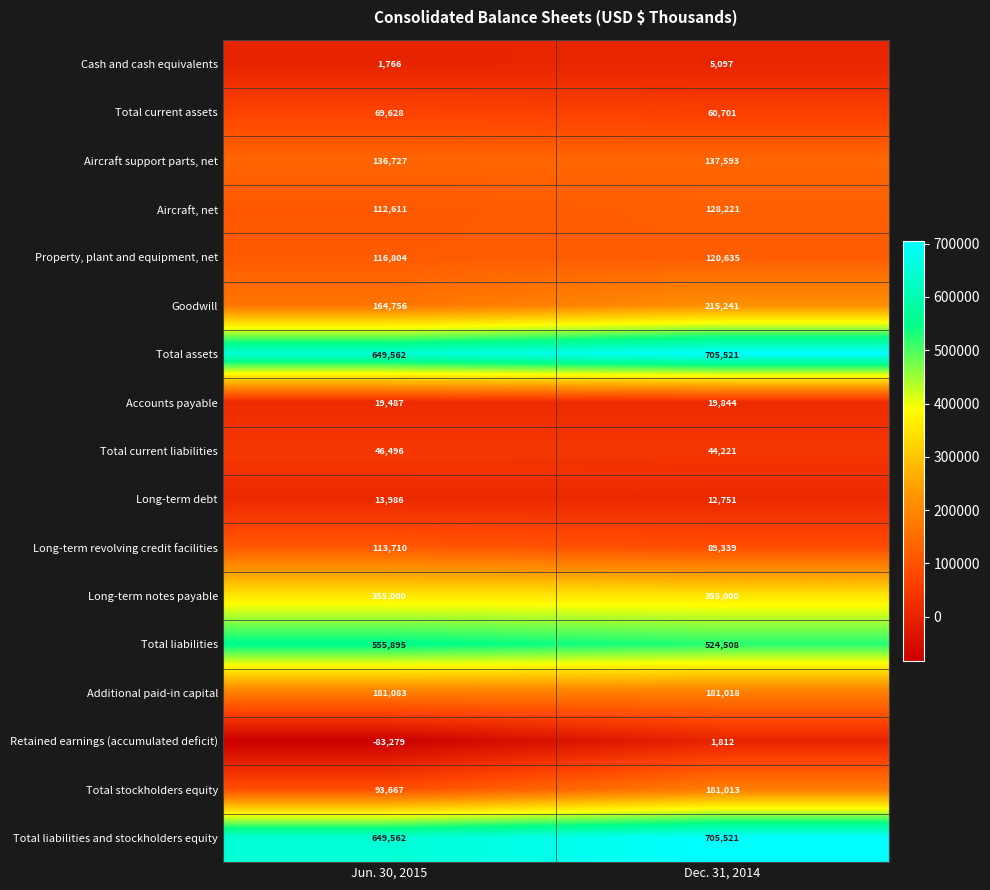

What is the total value across all series at Jun. 30, 2015?

3197461